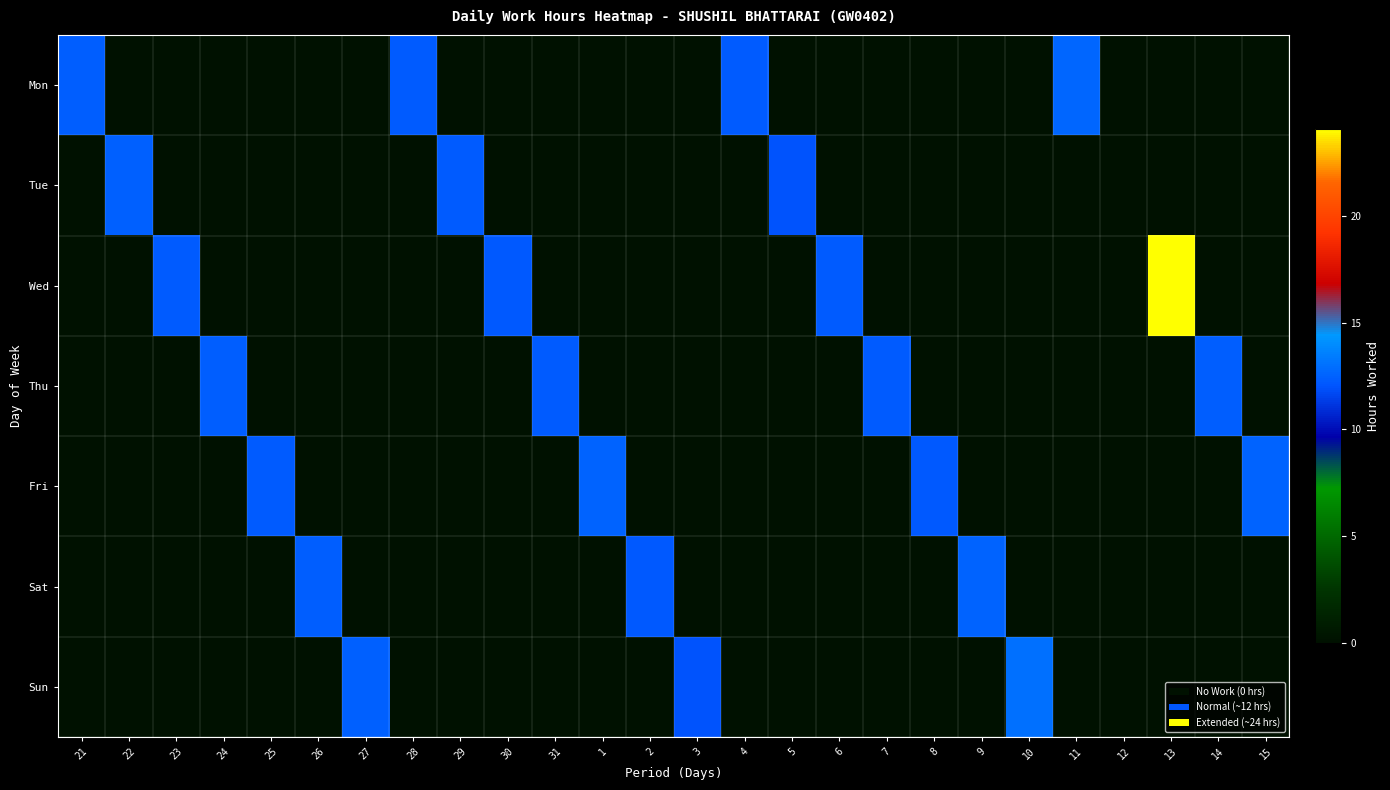

How many data points does each series have?

26